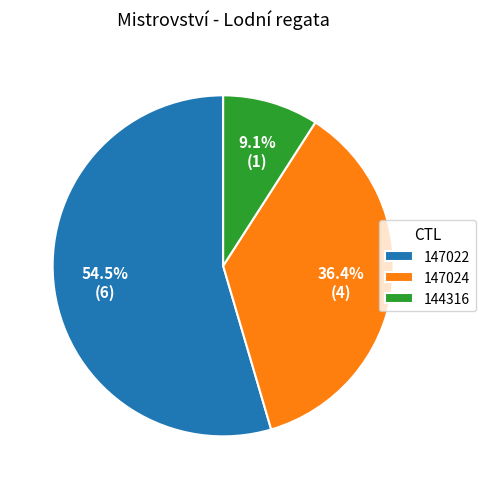

Count the number of slices in the pie.

3